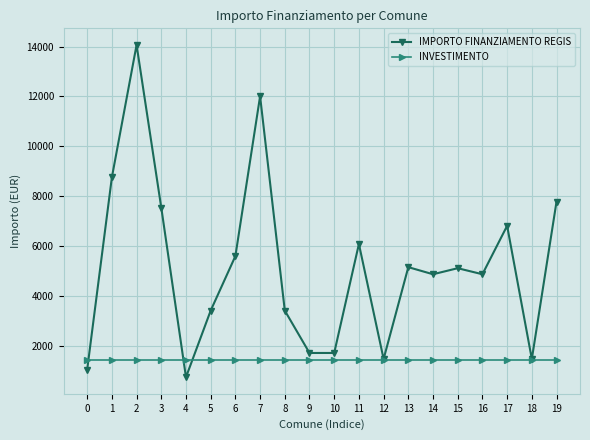

Read the IMPORTO FINANZIAMENTO REGIS value at 0, to the nearest 10.

1030